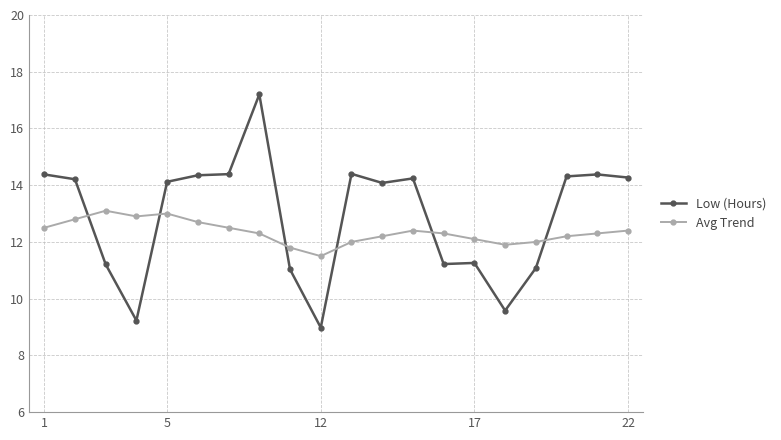

How many intersections are there between Low (Hours) and Avg Trend?

6